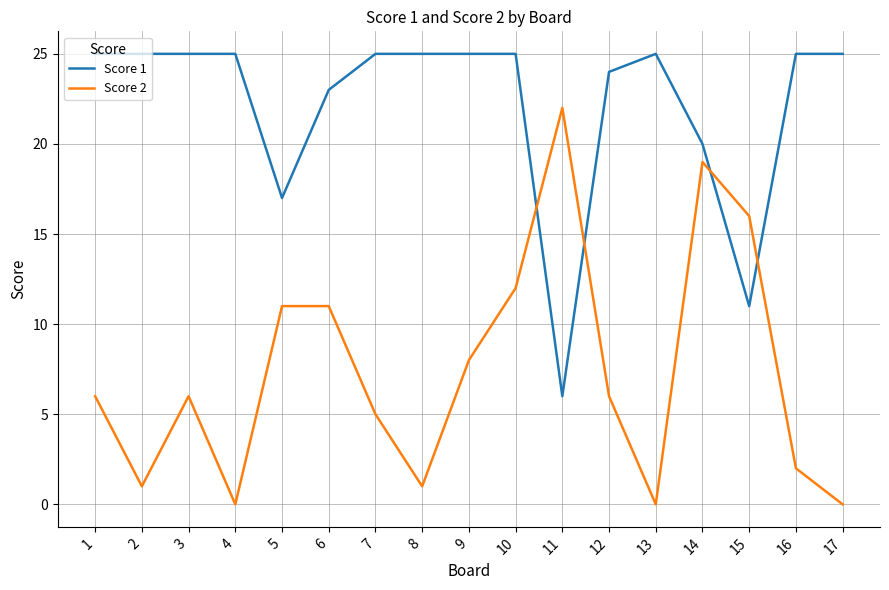

How many lines are shown in the chart?

2